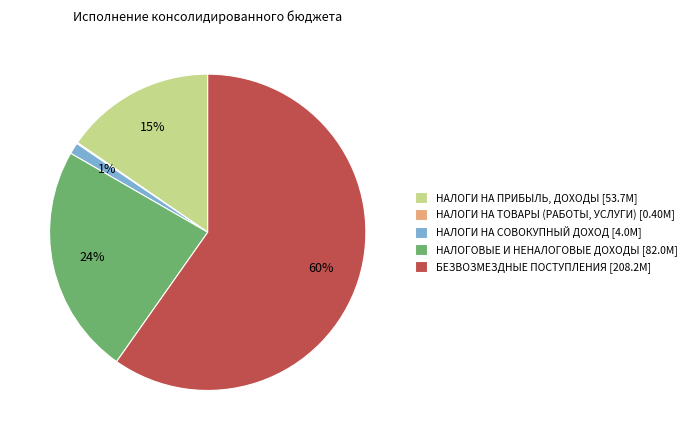

To the nearest percent, what is the average slice percentage?

20%